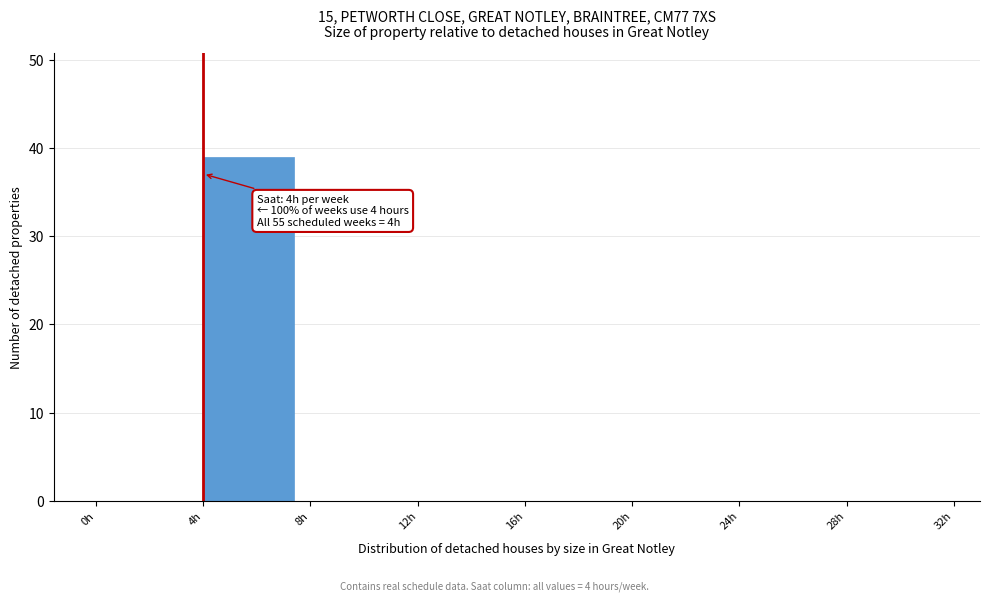

Over which range of the x-axis is the bar tallest?

4 to 8